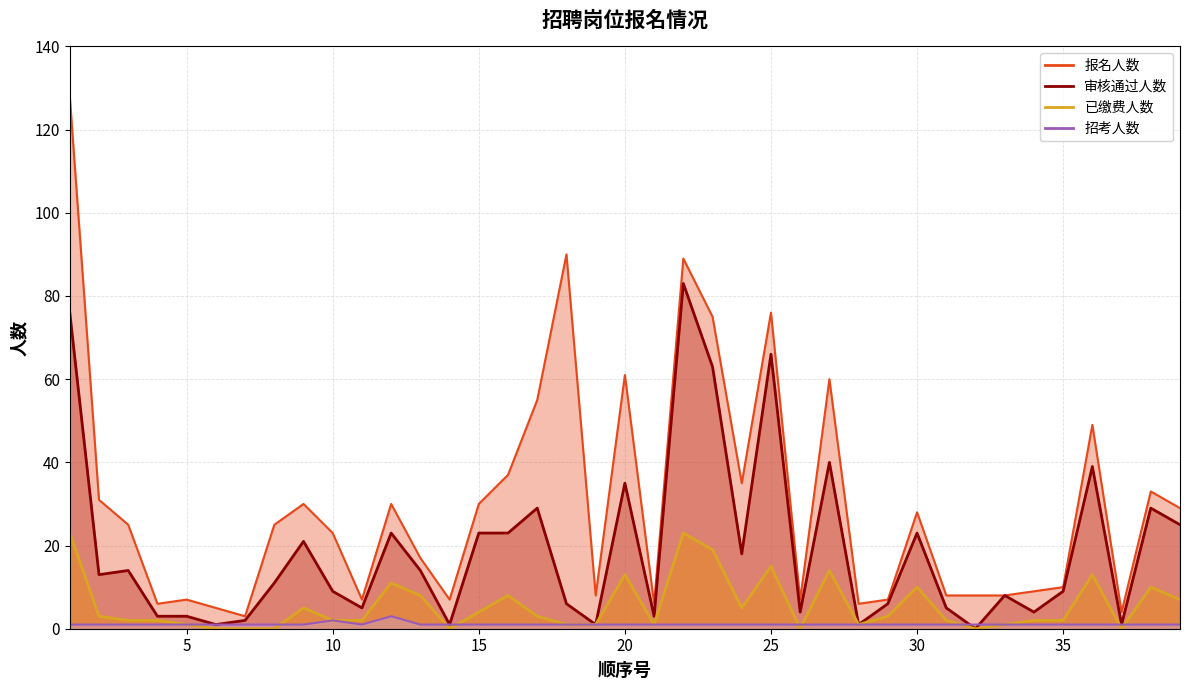

At which label does 报名人数 reach its peak?

1